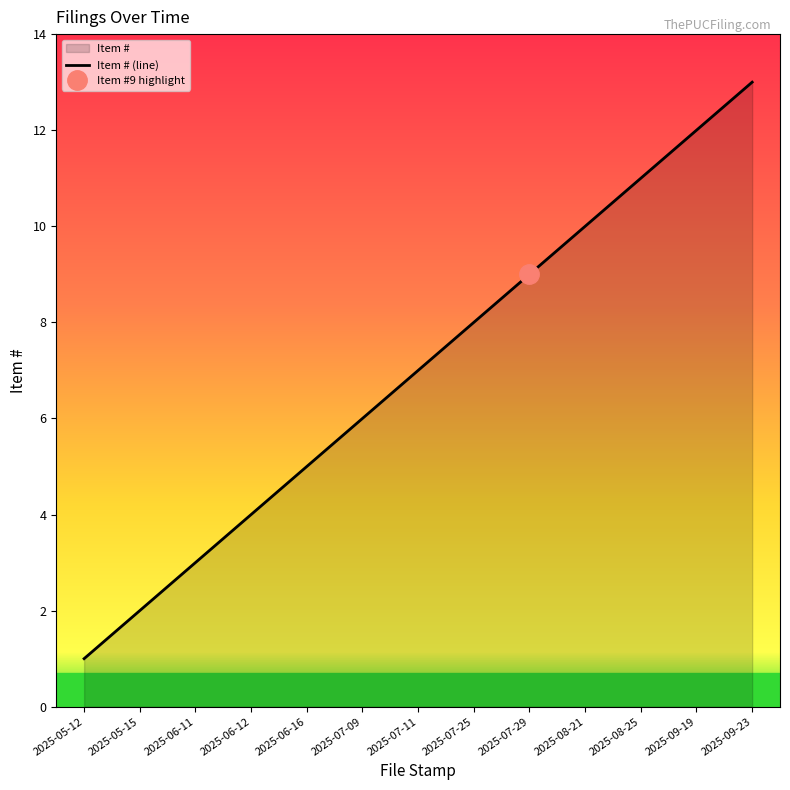

The value at 2025-08-25 is 11. True or false?

True